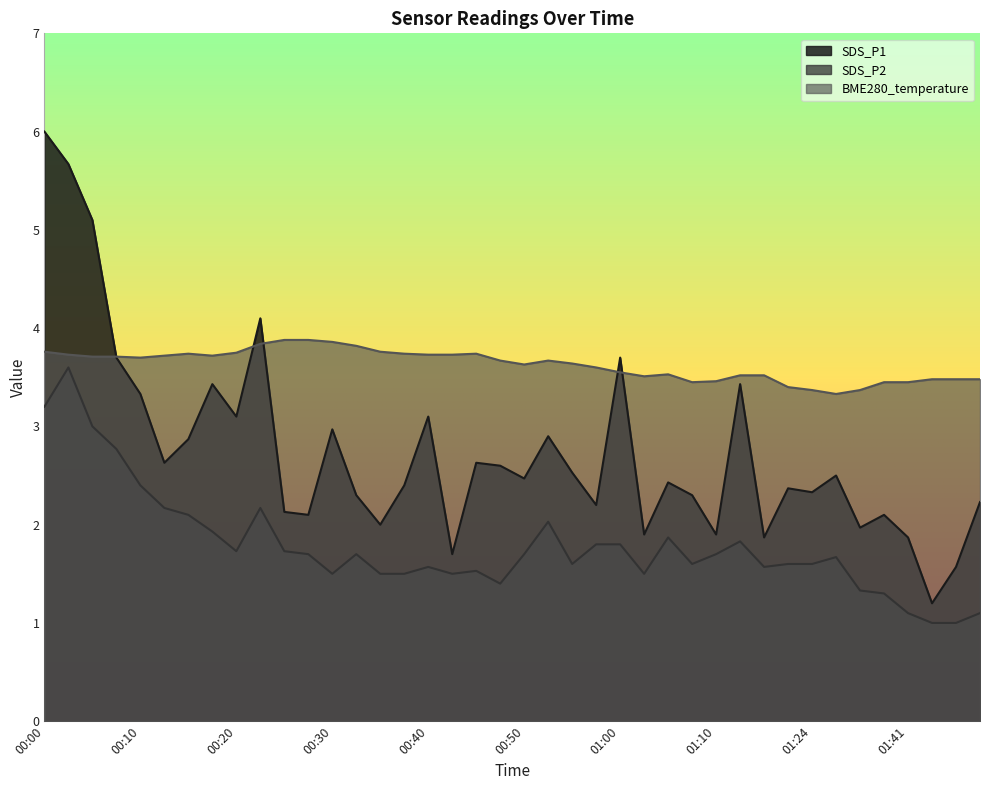

List the labels in order of SDS_P1 value, smallest first.

01:47, 01:50, 00:42, 01:15, 01:41, 01:02, 01:10, 01:30, 00:35, 00:27, 01:38, 00:24, 00:57, 01:52, 00:33, 01:07, 01:24, 01:21, 00:37, 01:05, 00:50, 01:27, 00:55, 00:47, 00:12, 00:45, 00:15, 00:52, 00:30, 00:20, 00:40, 00:10, 00:17, 01:12, 00:07, 01:00, 00:22, 00:05, 00:02, 00:00